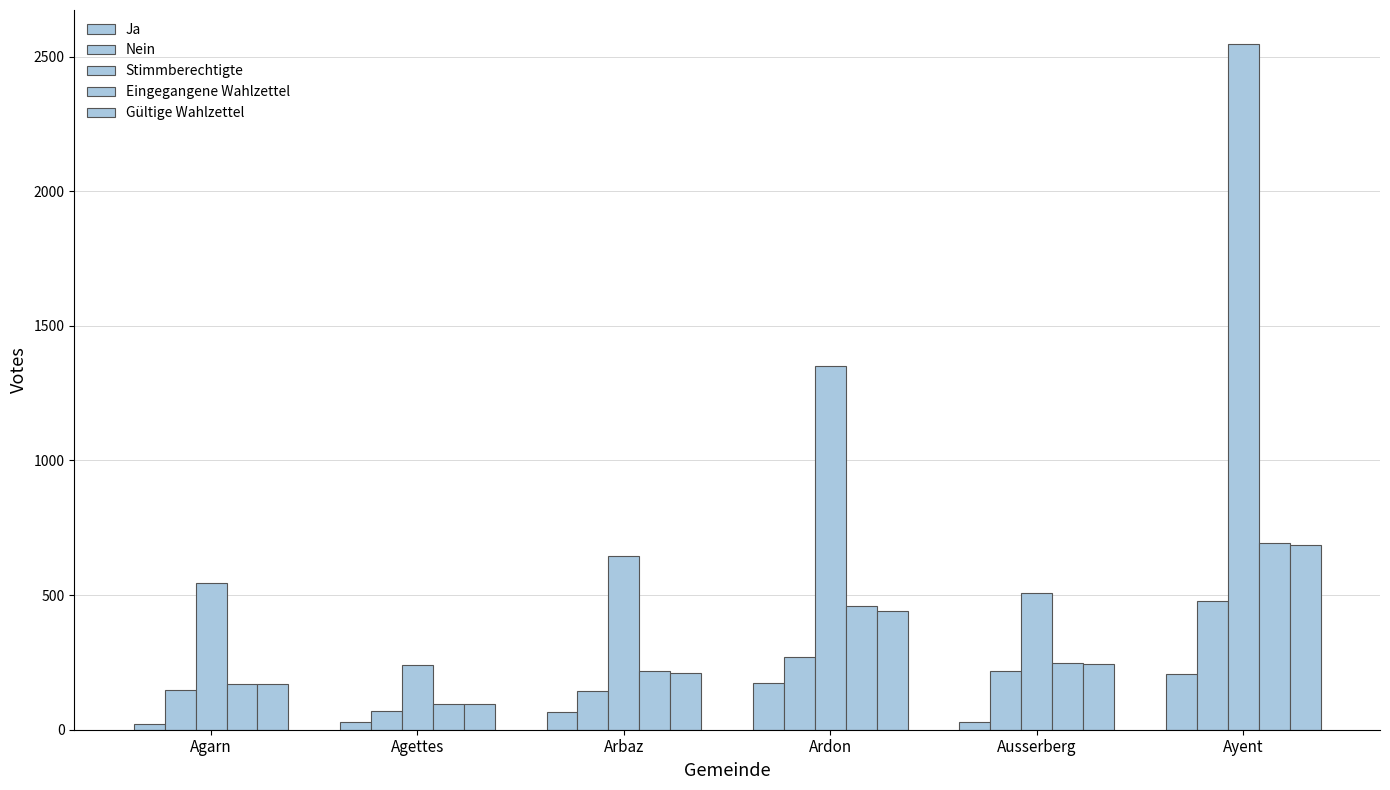

How many data points in Gültige Wahlzettel are less than 244?

3